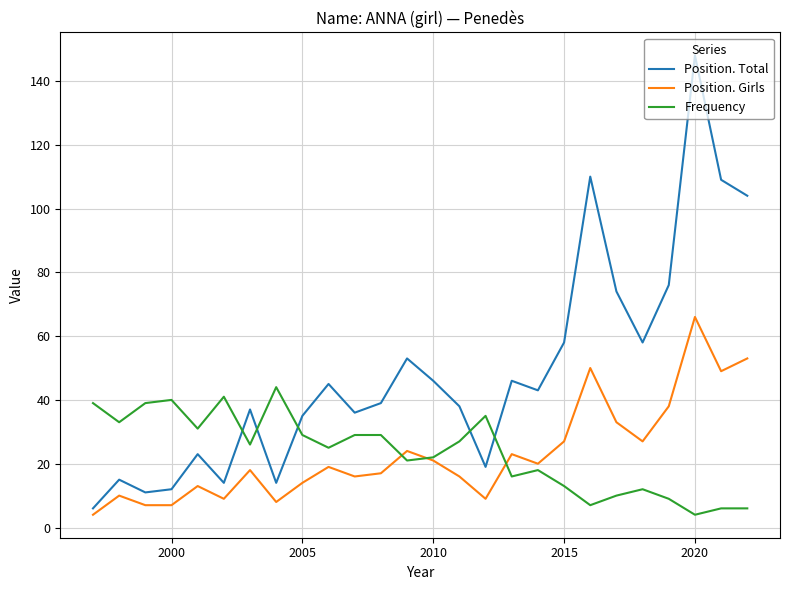

Which series has the widest spread of values?

Position. Total